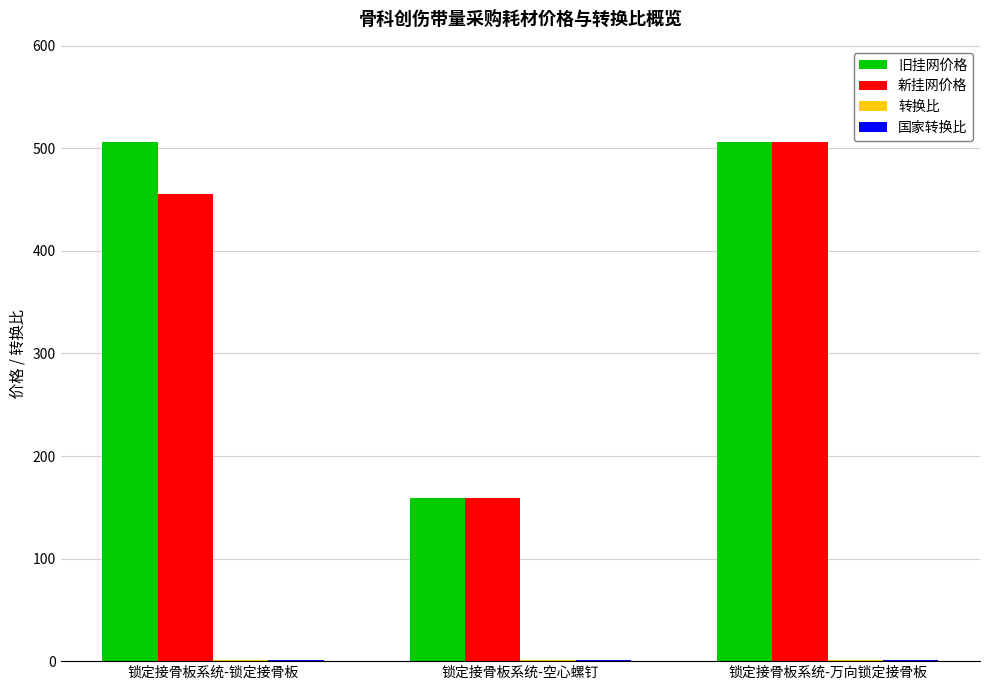

Which series changed the most between 锁定接骨板系统-锁定接骨板 and 锁定接骨板系统-空心螺钉?

旧挂网价格